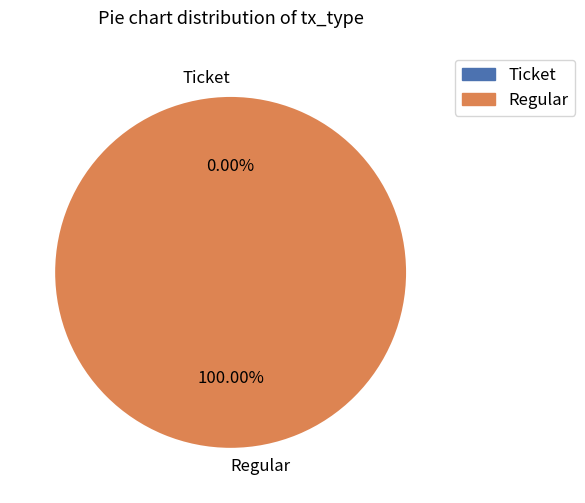

Combined, do Regular and Ticket account for over 50%?

Yes